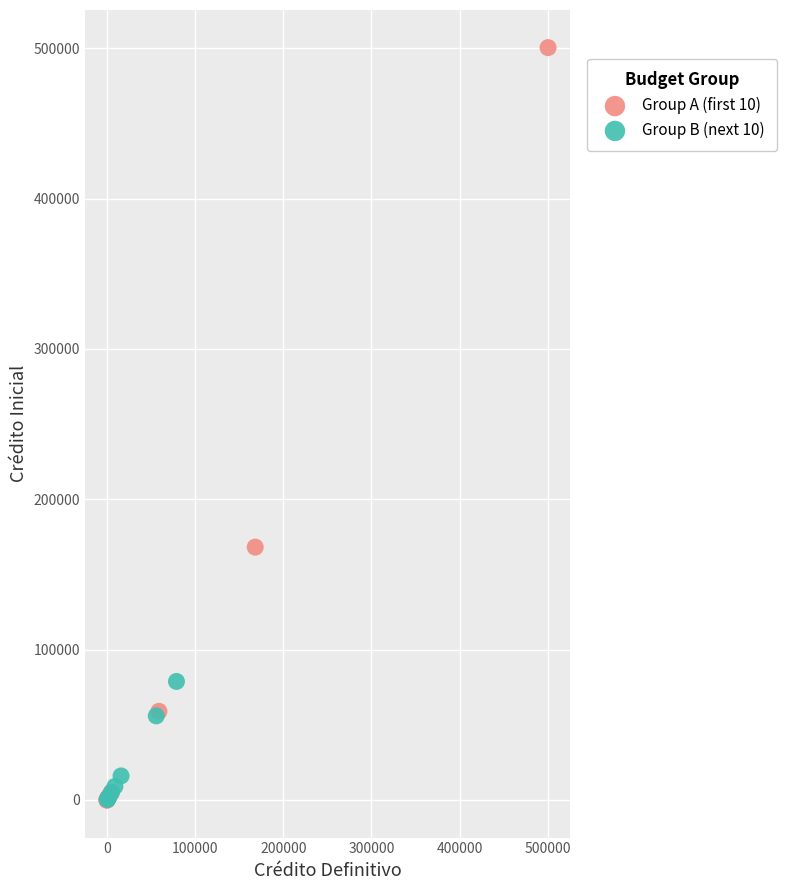

Which series has the widest spread of Y values?

Group A (first 10)